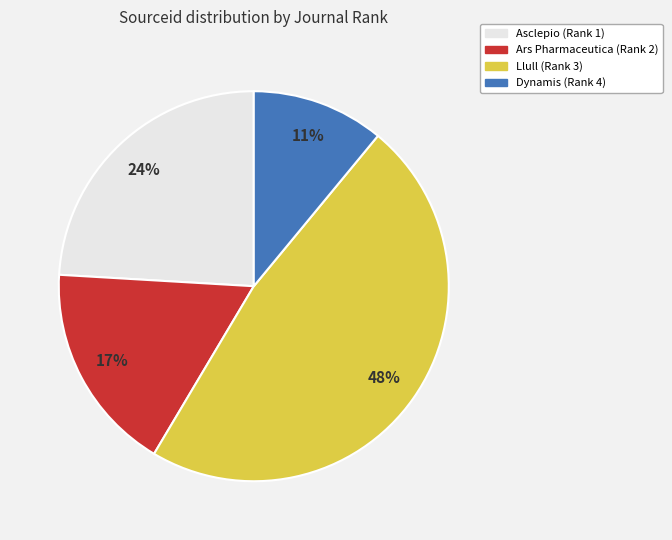

Combined, do Ars Pharmaceutica (Rank 2) and Dynamis (Rank 4) account for over 50%?

No